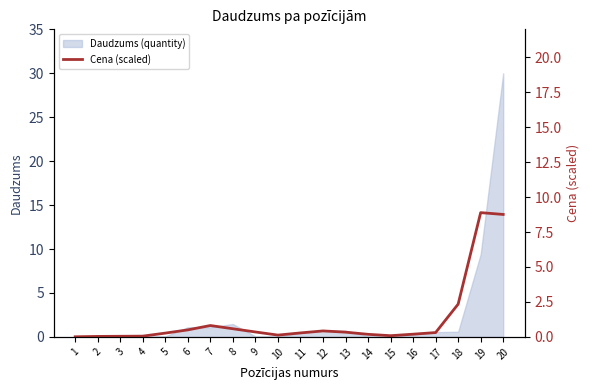

Is it true that the value at 7 is 0.8?

True